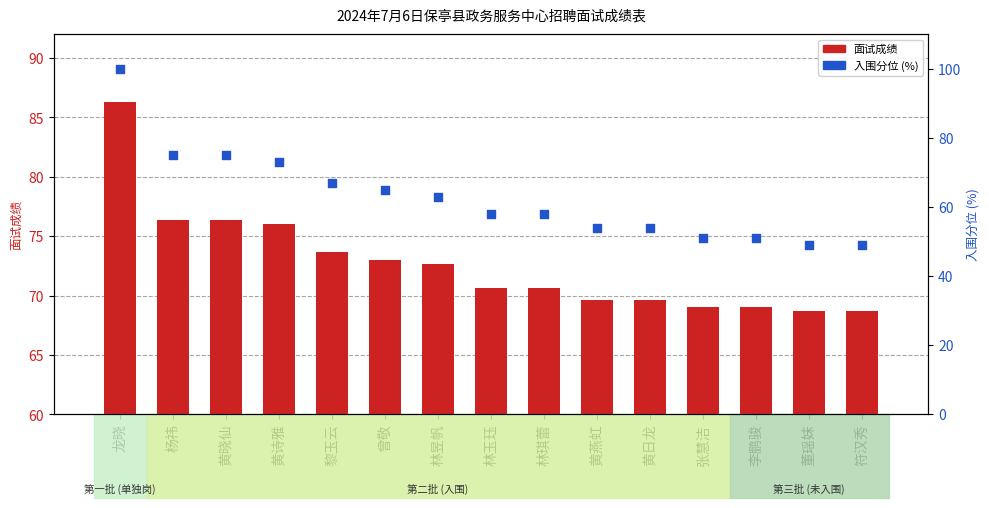

Which series contains the lowest Y value?

入围分位